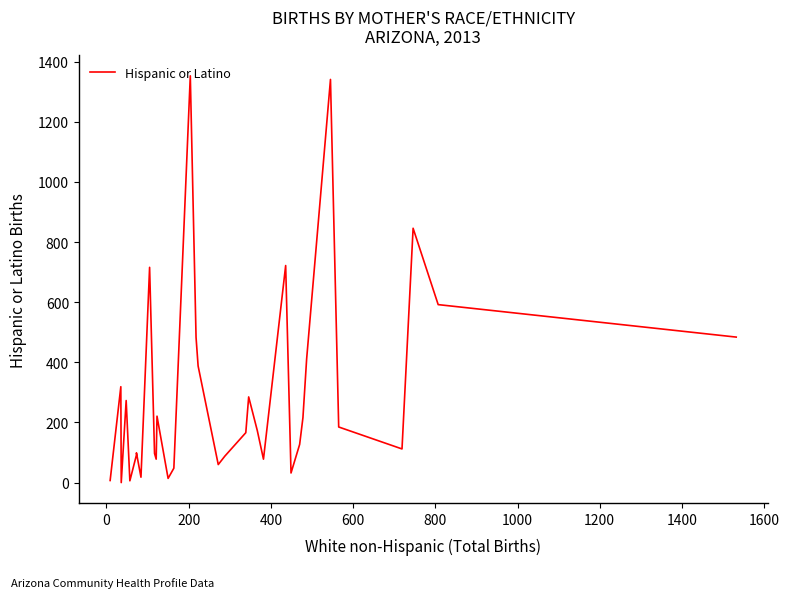

What is the difference between the maximum and minimum values?

1353